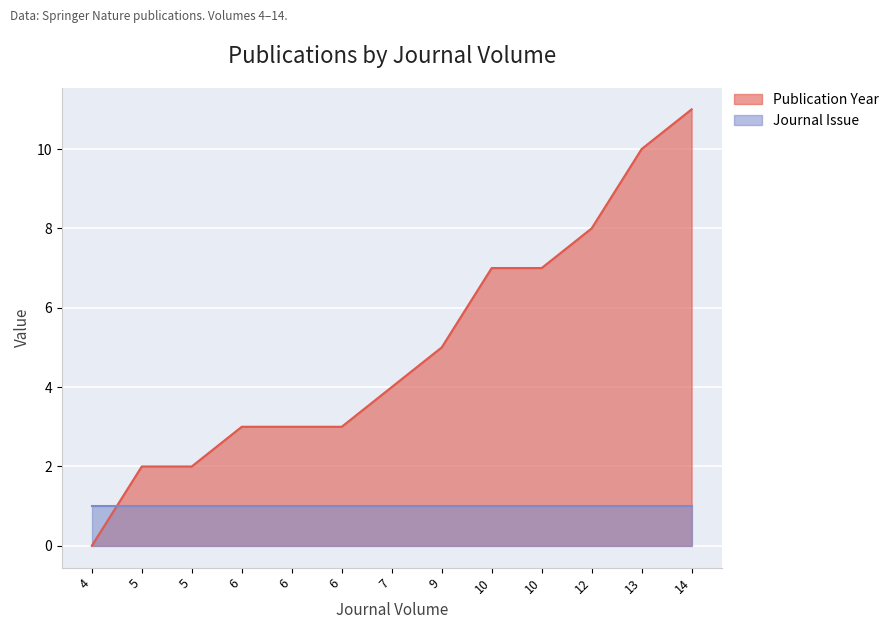

True or false: the data shows 1 at 6.

False